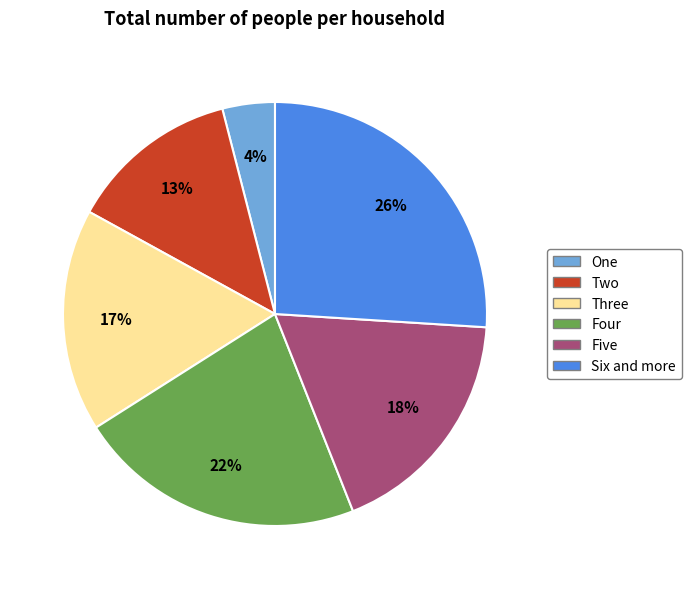

The Five slice represents 7% of the pie. True or false?

False